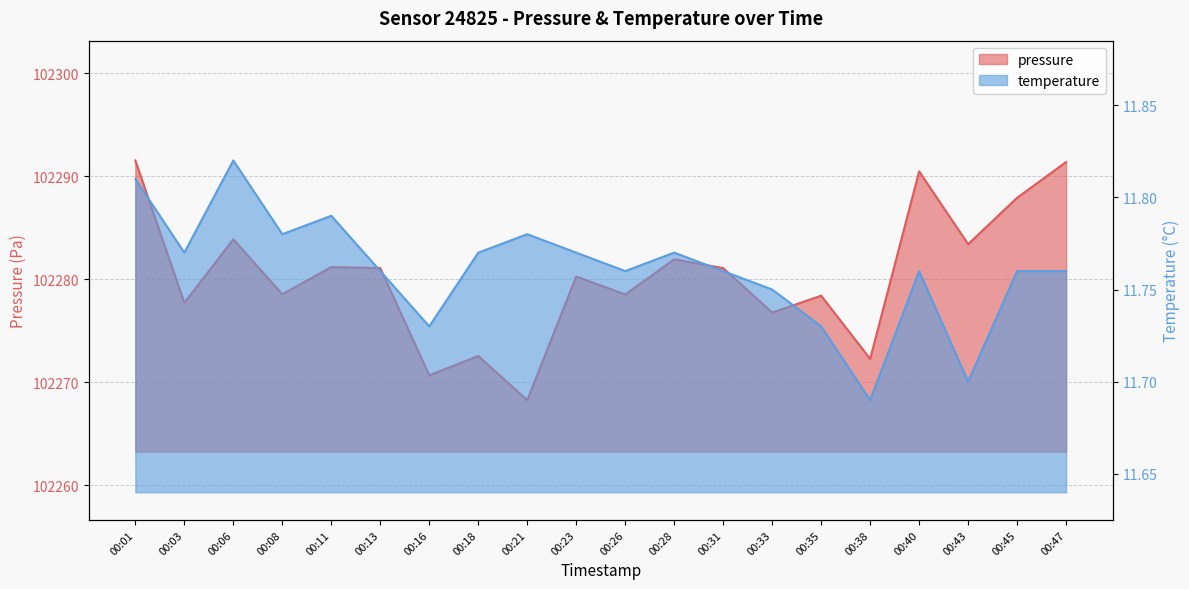

What is the difference between the maximum and minimum values in the temperature series?

0.1